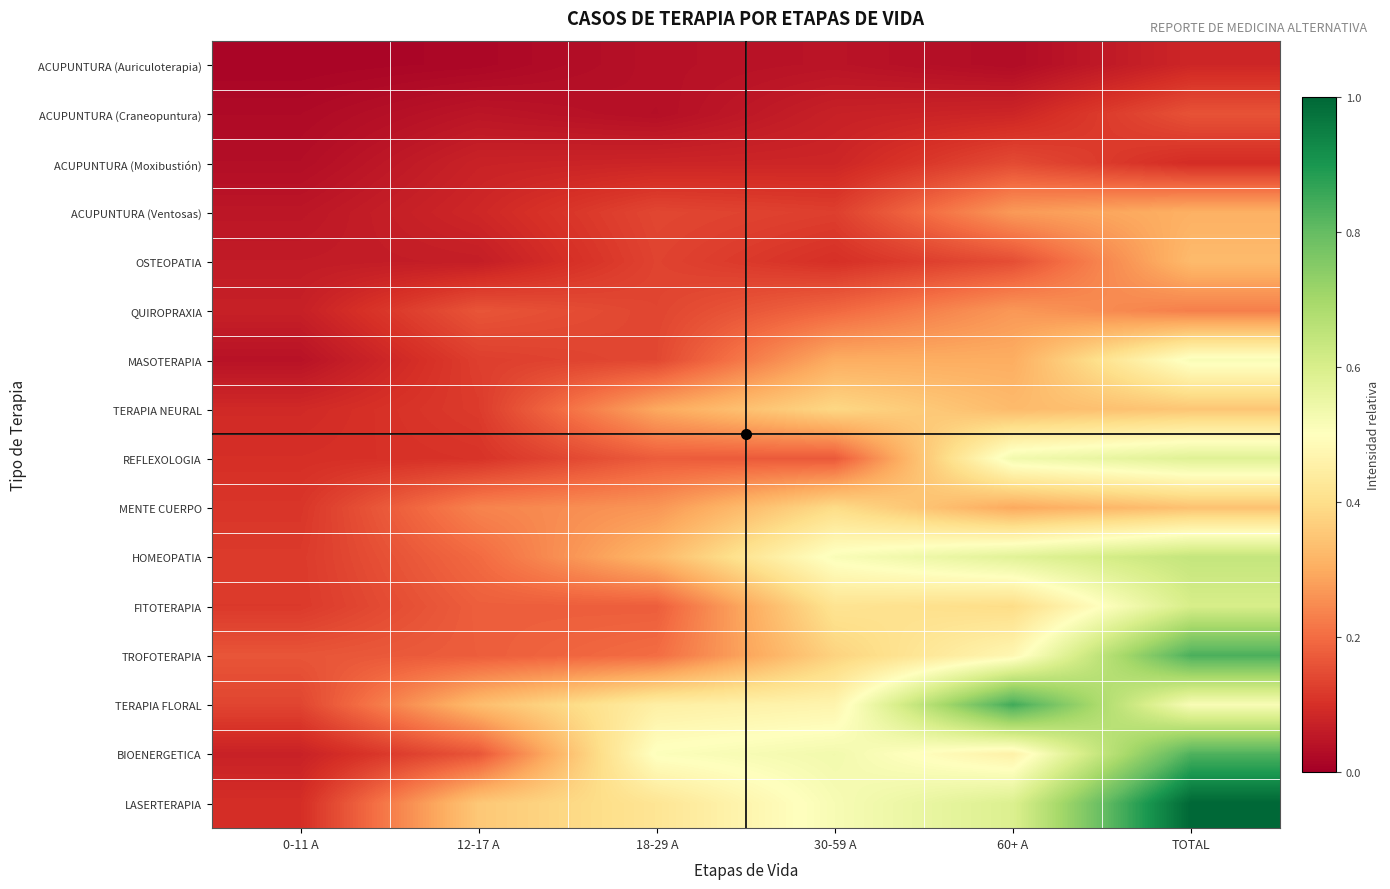

What is the difference between the highest and lowest values at 60+ A?

0.8